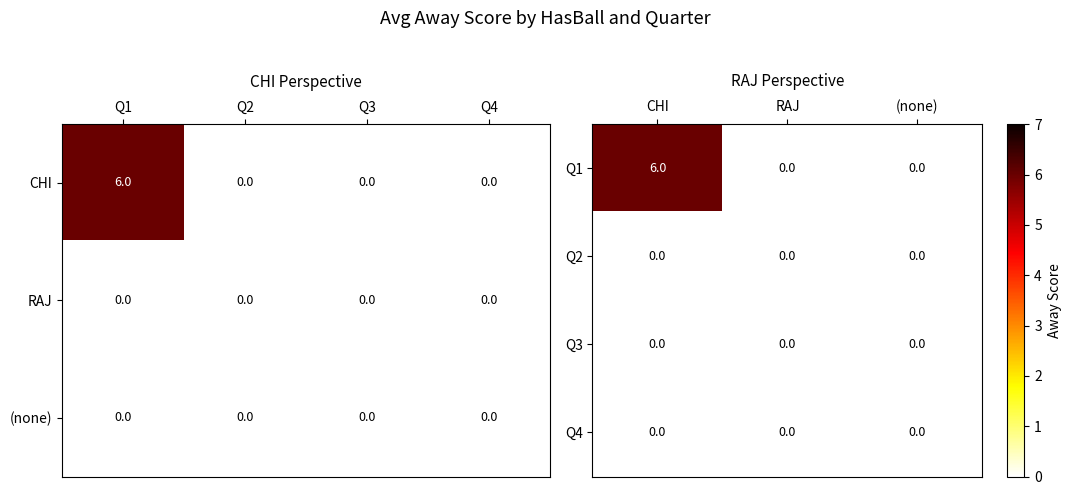

Is the value of Q1 at RAJ greater than the value of Q3 at RAJ?

No